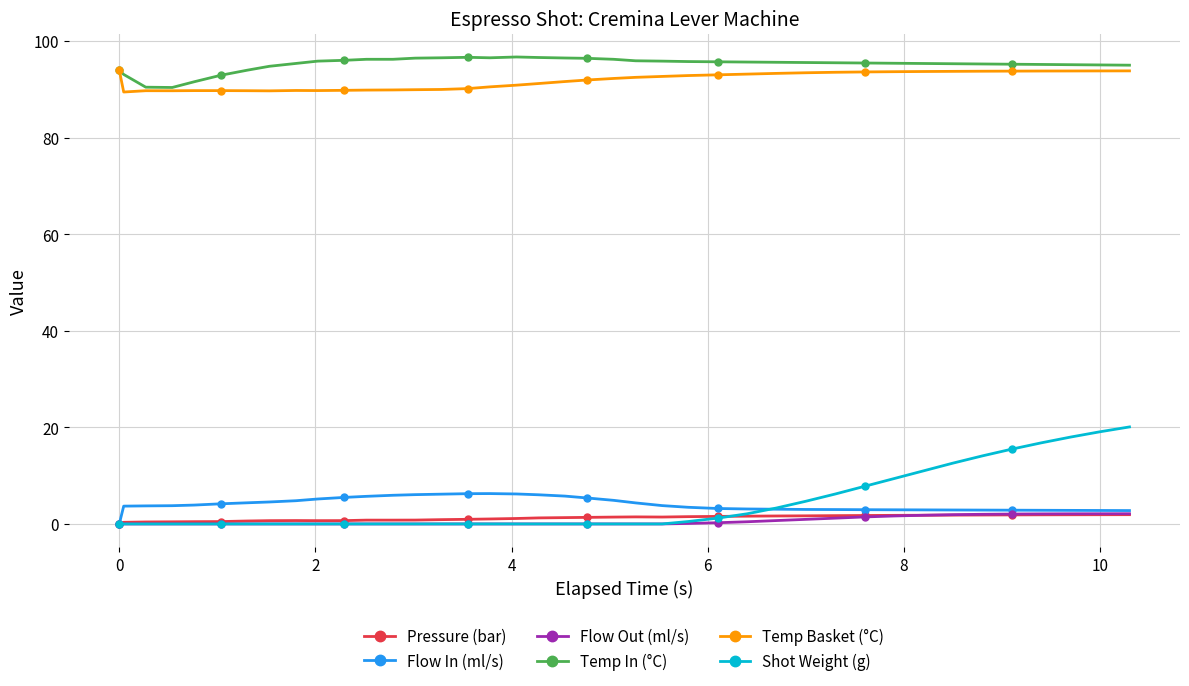

What is the difference between the maximum and minimum values in the Shot Weight (g) series?

20.1